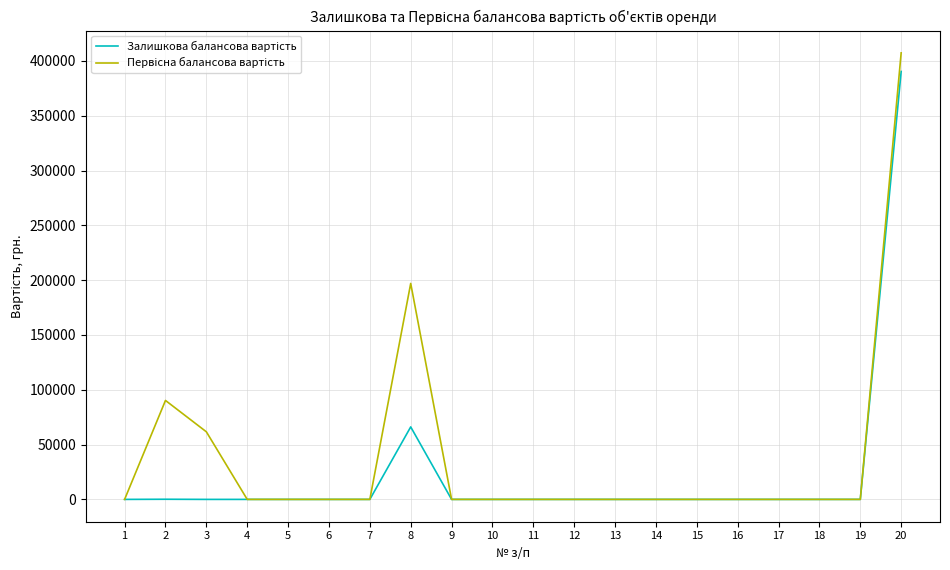

What is the greatest value displayed?

407400.0